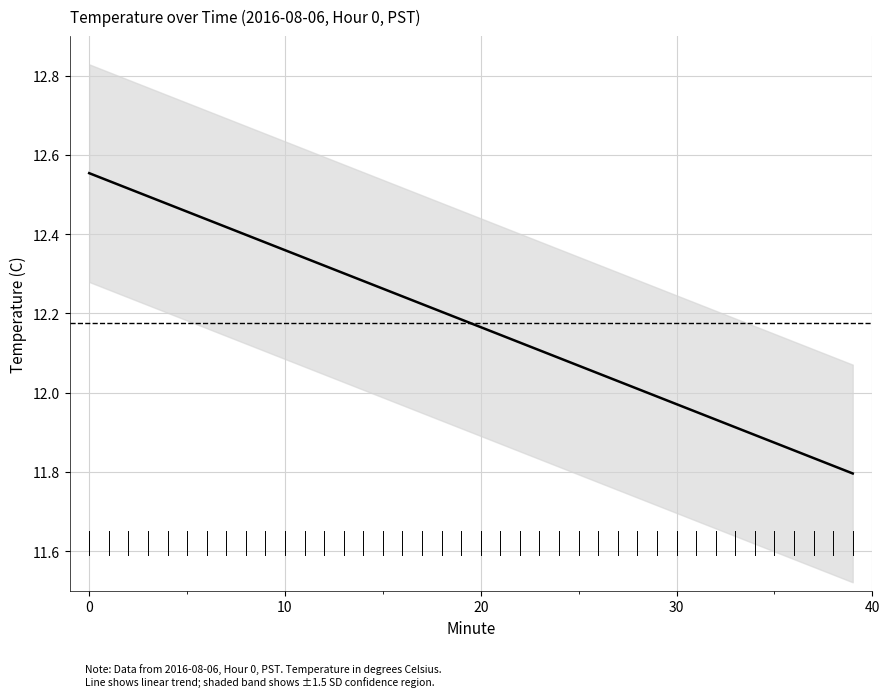

What is the maximum value shown in the chart?

12.6